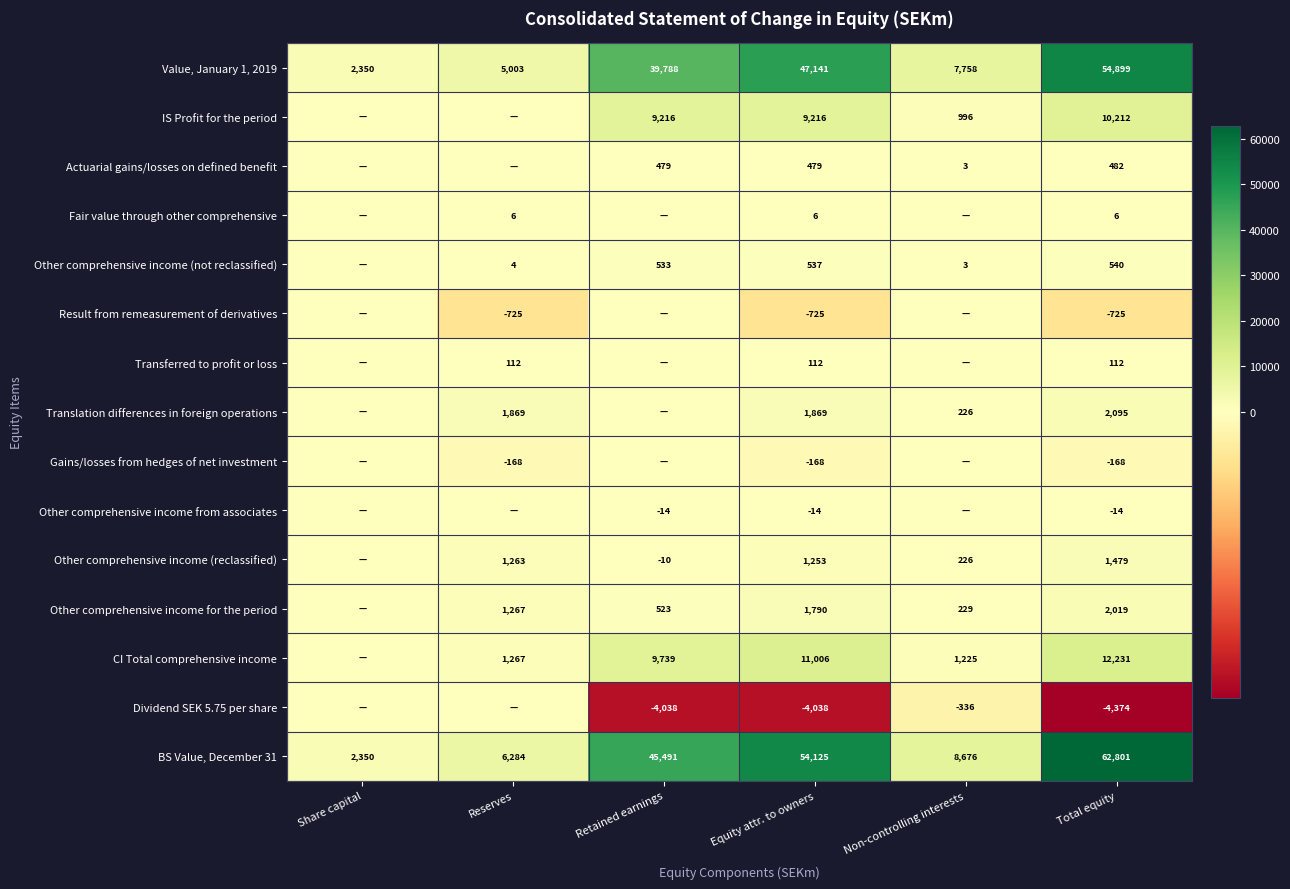

What is the difference between the highest and lowest values at Retained earnings?

49529